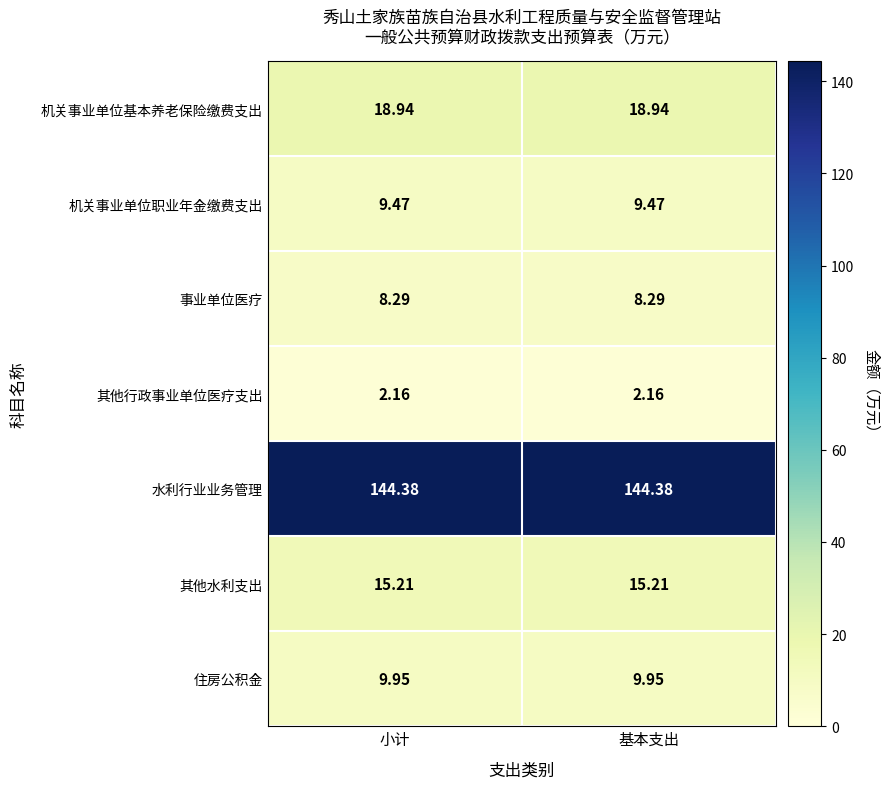

Rank the series at 基本支出 from lowest to highest value.

其他行政事业单位医疗支出, 事业单位医疗, 机关事业单位职业年金缴费支出, 住房公积金, 其他水利支出, 机关事业单位基本养老保险缴费支出, 水利行业业务管理